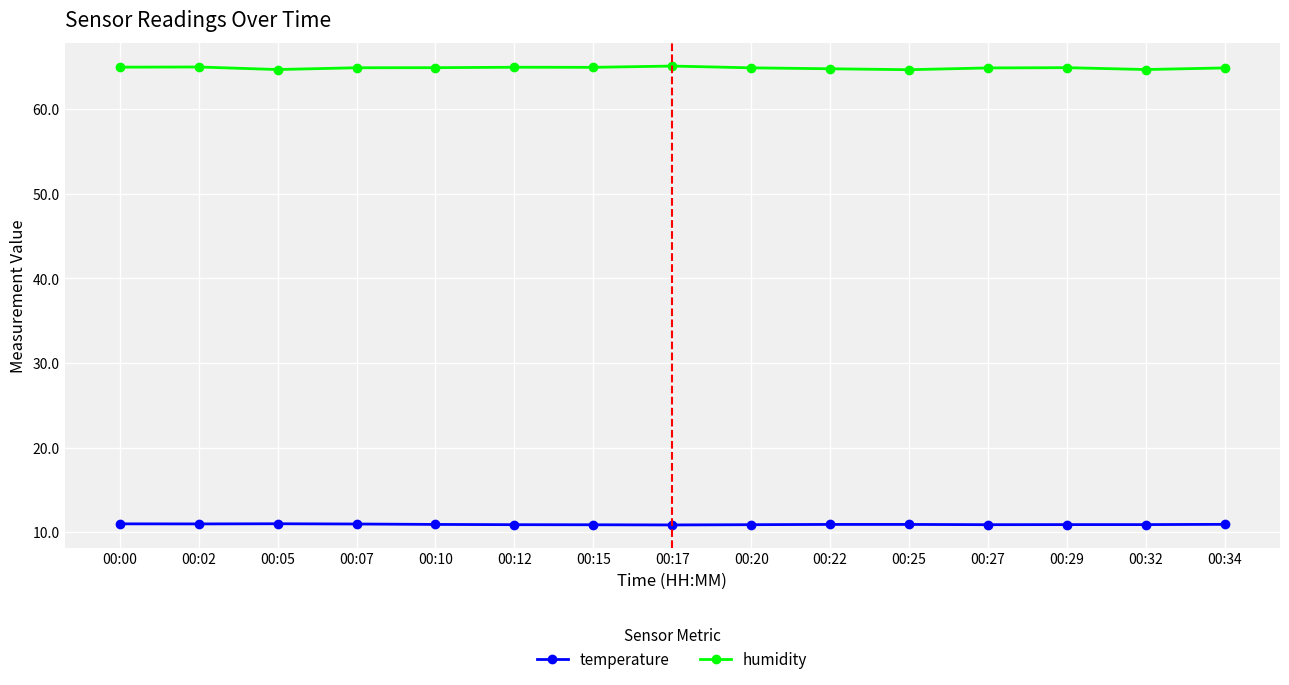

What is the spread (max minus min) of values at 00:17?

54.2